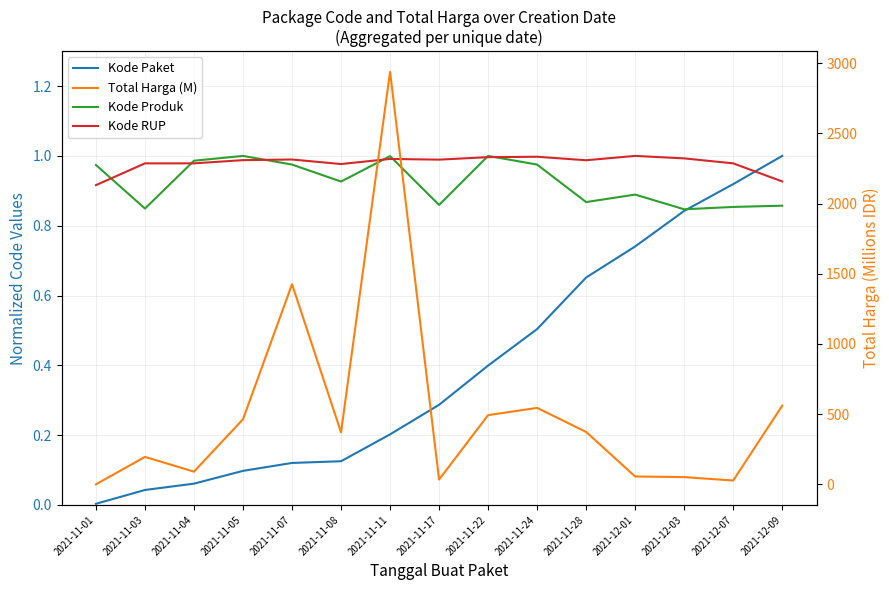

Is the value of Total Harga (M) at 2021-11-01 greater than the value of Kode RUP at 2021-11-04?

No